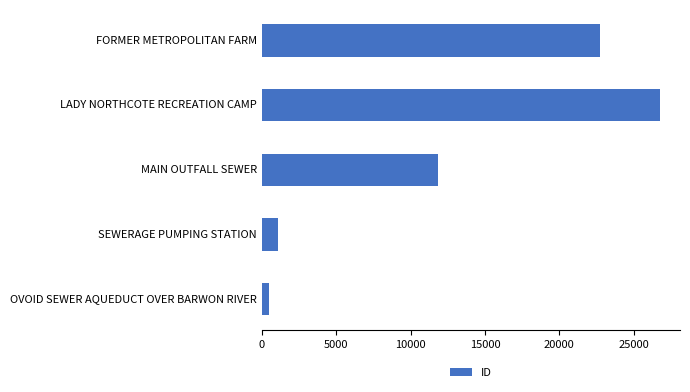

List the labels in order of value, smallest first.

OVOID SEWER AQUEDUCT OVER BARWON RIVER, SEWERAGE PUMPING STATION, MAIN OUTFALL SEWER, FORMER METROPOLITAN FARM, LADY NORTHCOTE RECREATION CAMP